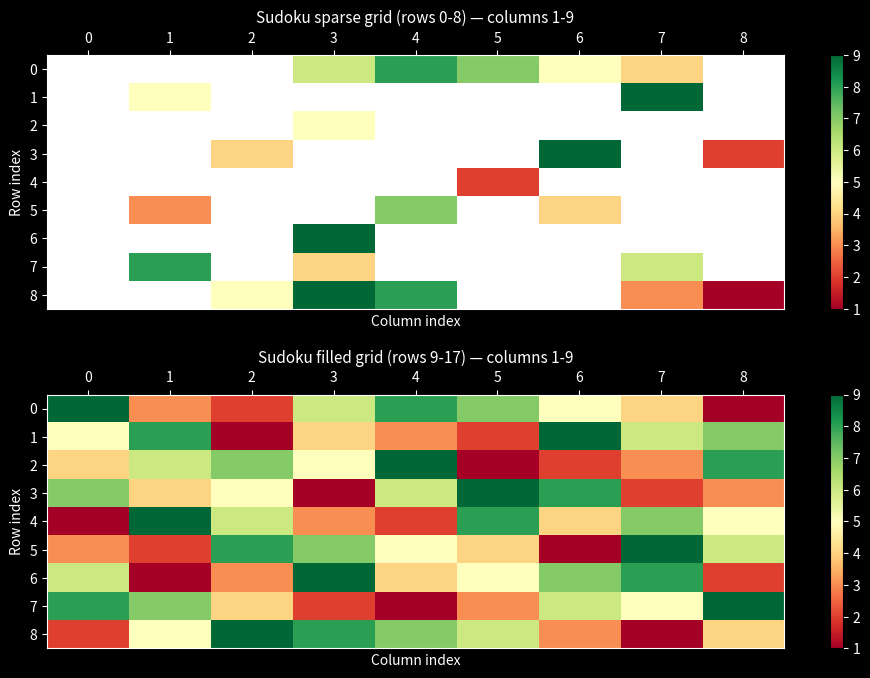

The 7 series shows 5 at 1. True or false?

False